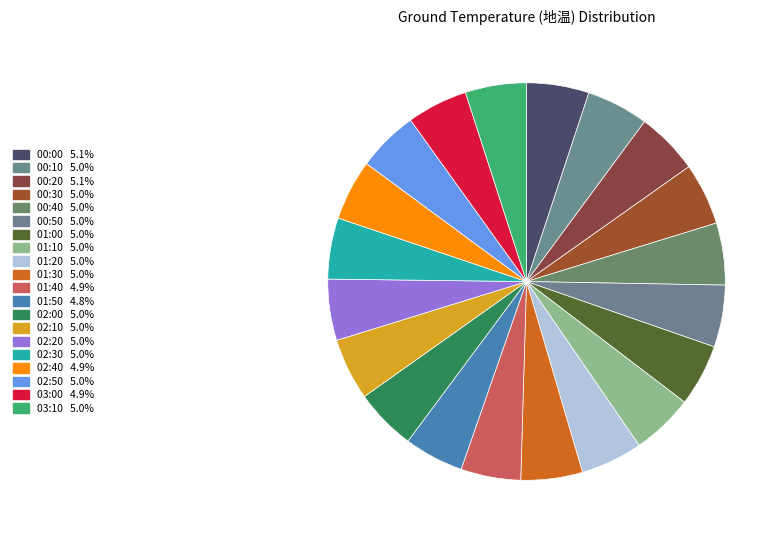

Count the number of slices in the pie.

20